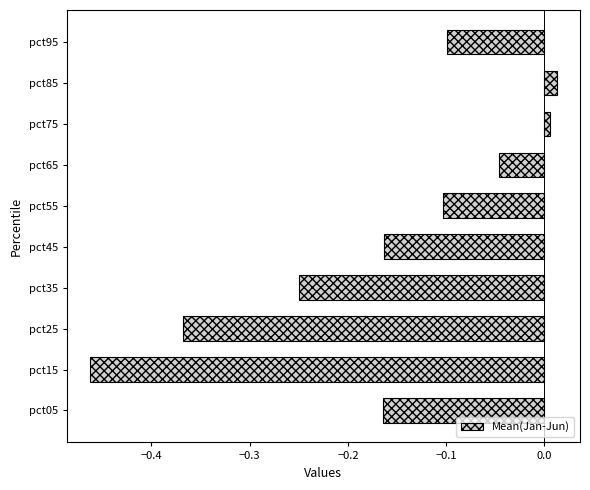

Between pct15 and pct95, which is larger?

pct95